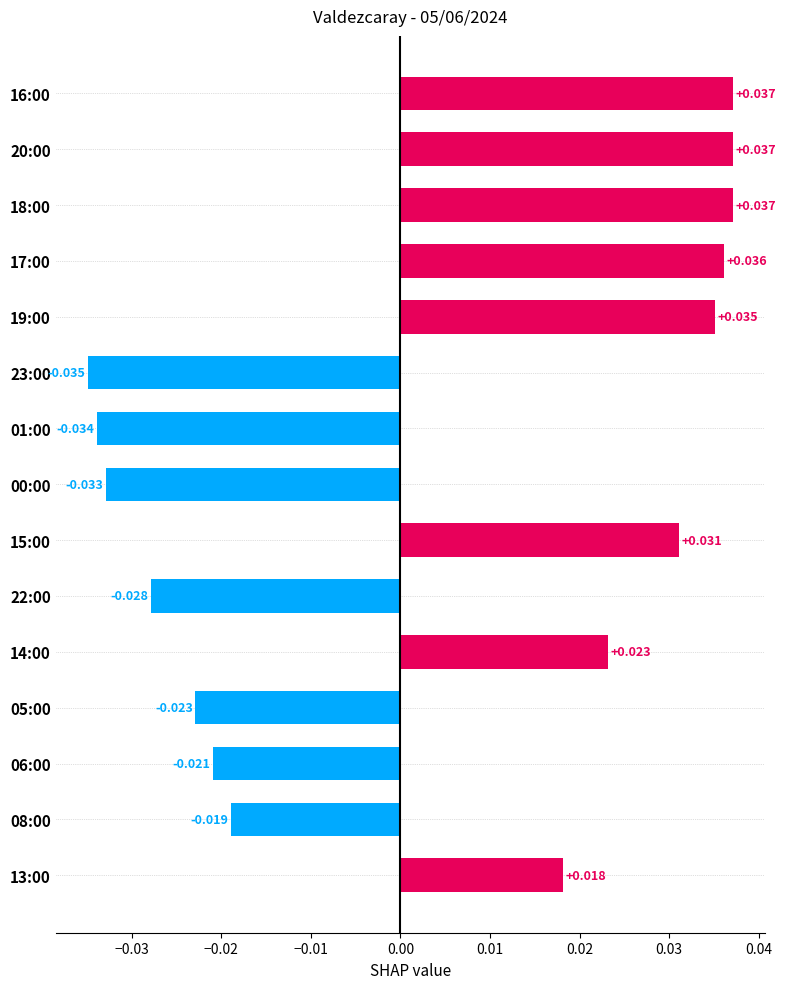

How many data points are less than 0?

7